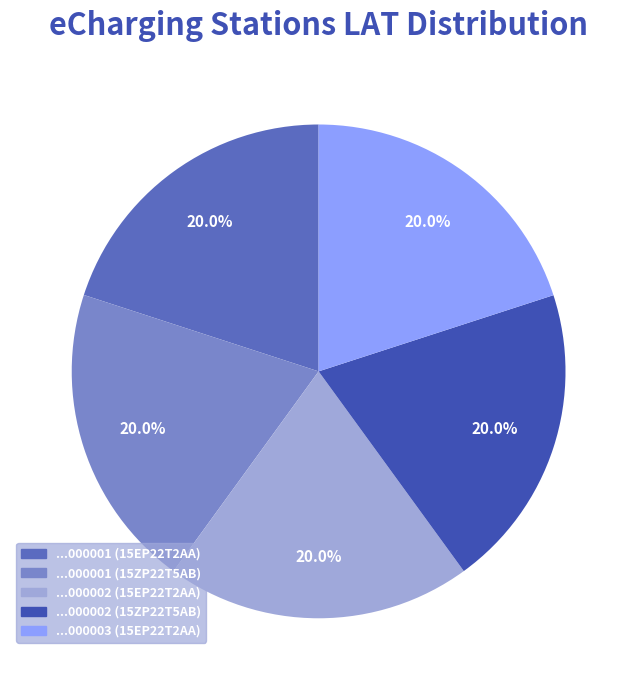

How many segments does this pie chart have?

5